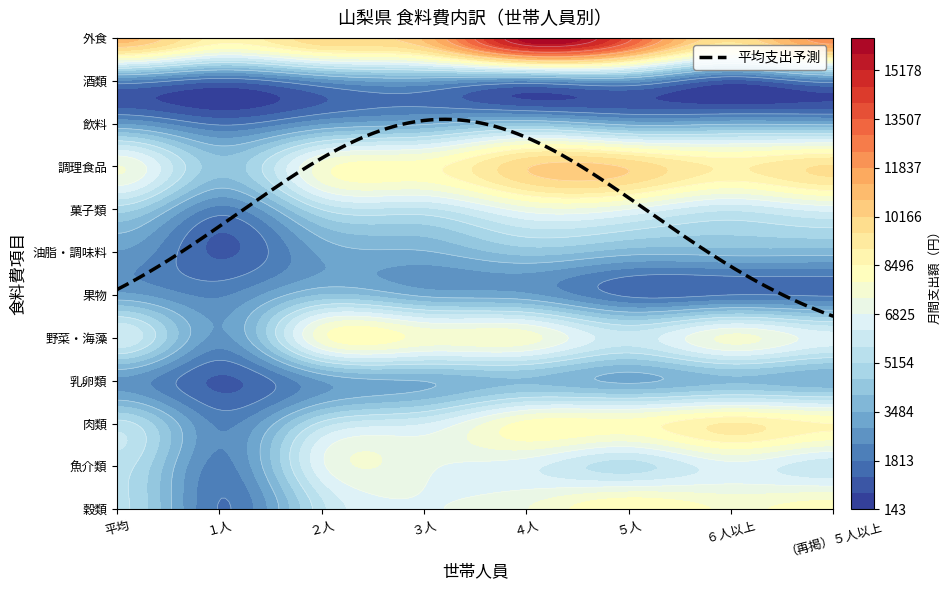

At ３人, list the series in order from smallest to largest.

酒類, 果物, 飲料, 油脂・調味料, 乳卵類, 菓子類, 肉類, 穀類, 魚介類, 野菜・海藻, 調理食品, 外食